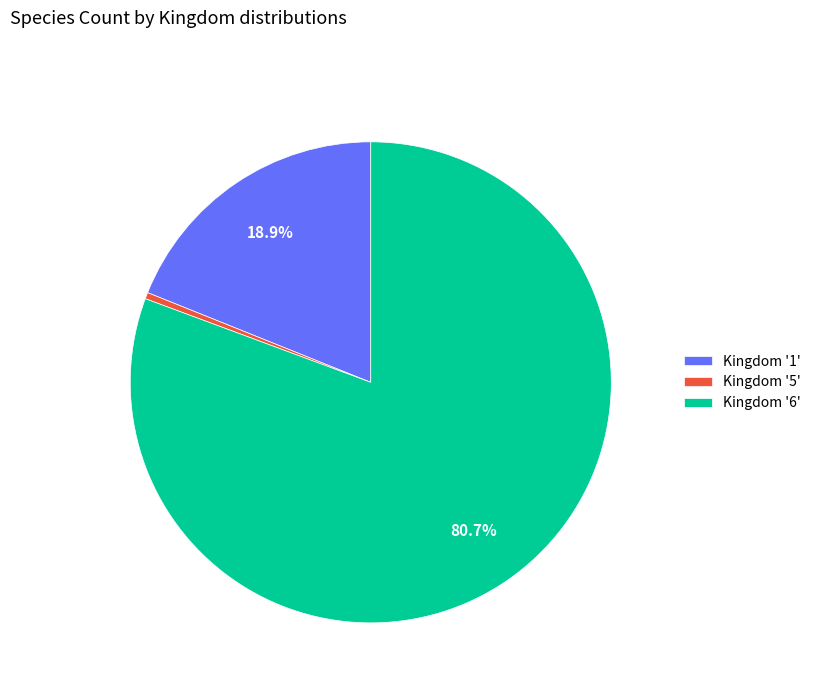

Rank the categories by value from lowest to highest.

Kingdom '5', Kingdom '1', Kingdom '6'